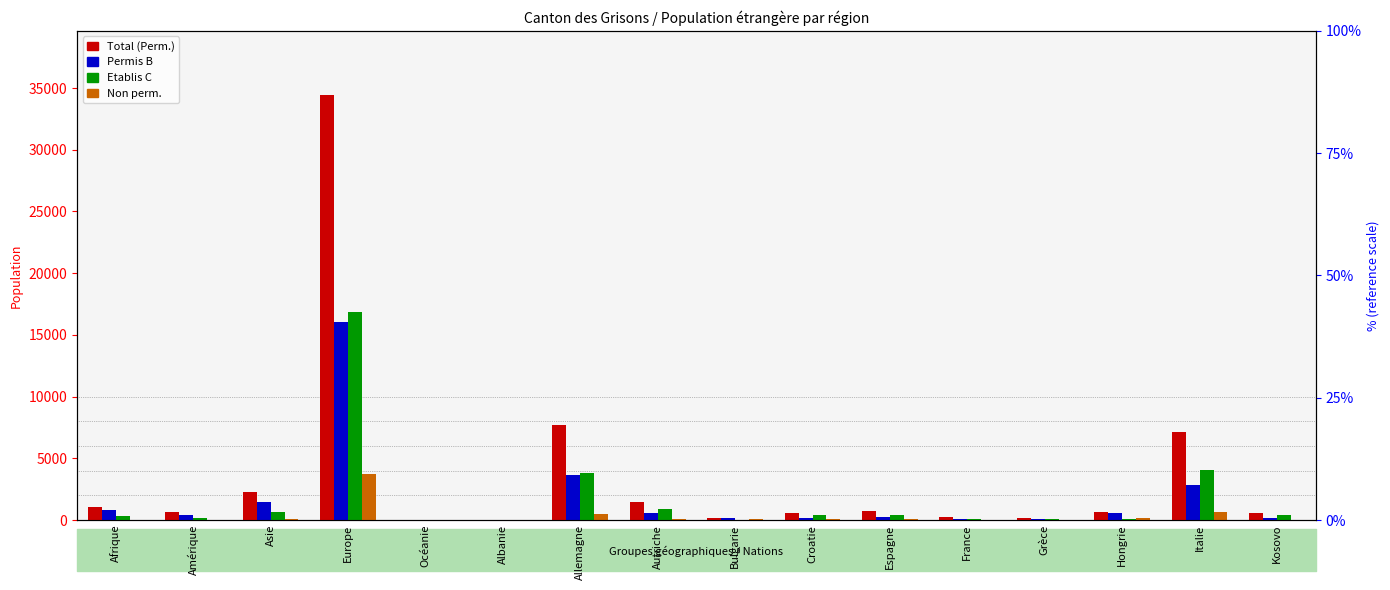

Between Amérique and Océanie, which series saw the biggest shift?

Total (Perm.)